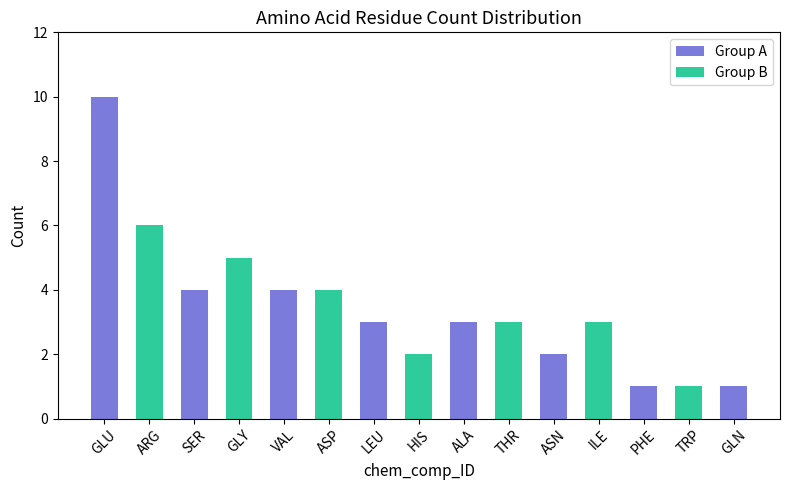

What is the minimum value shown in the chart?

1